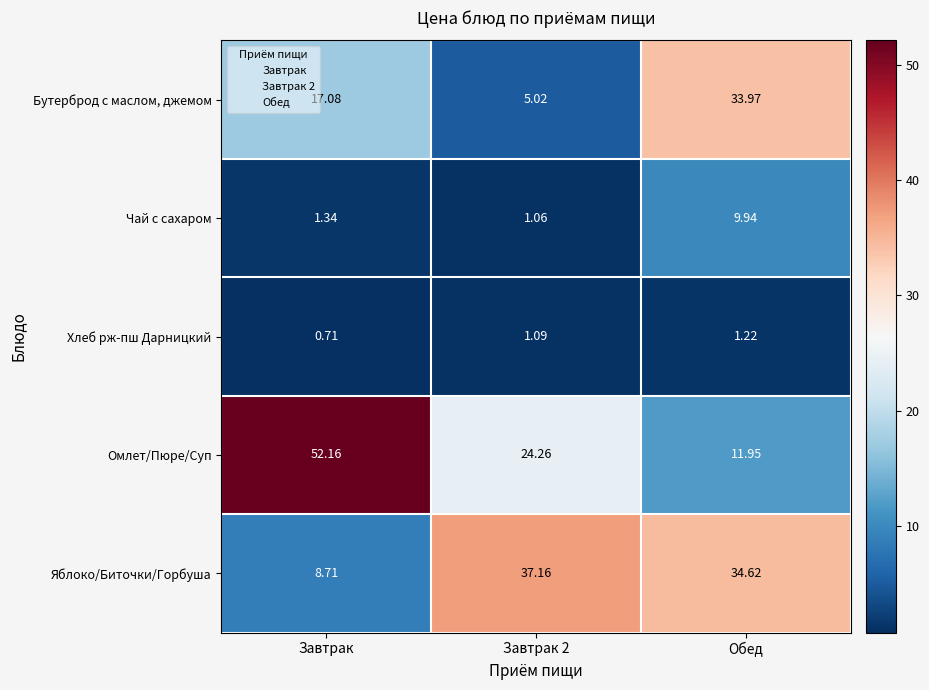

Which series has the largest range (max minus min)?

Омлет/Пюре/Суп